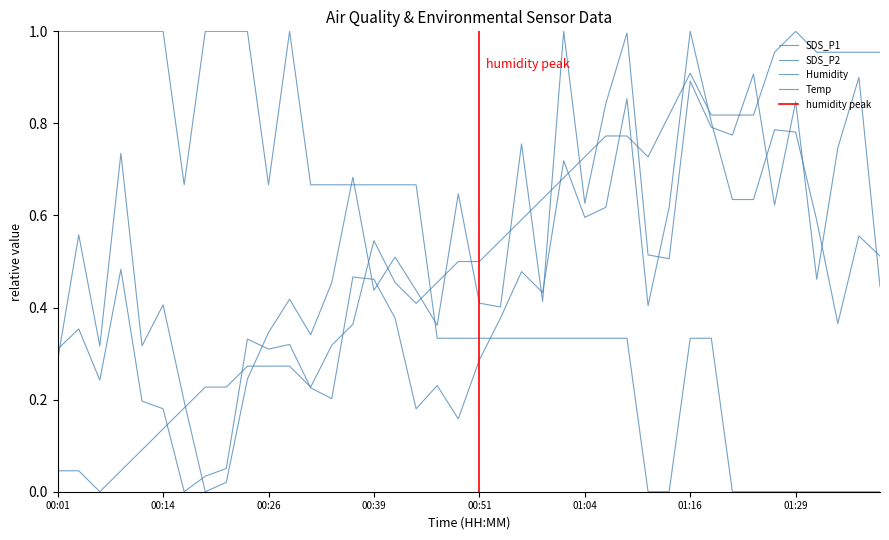

What is the highest value of the Humidity series?

1.0